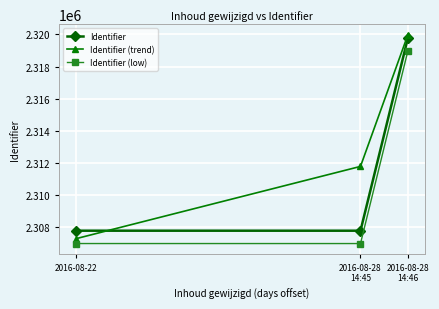

What is the spread (max minus min) of values at 2016-08-22?

800.0